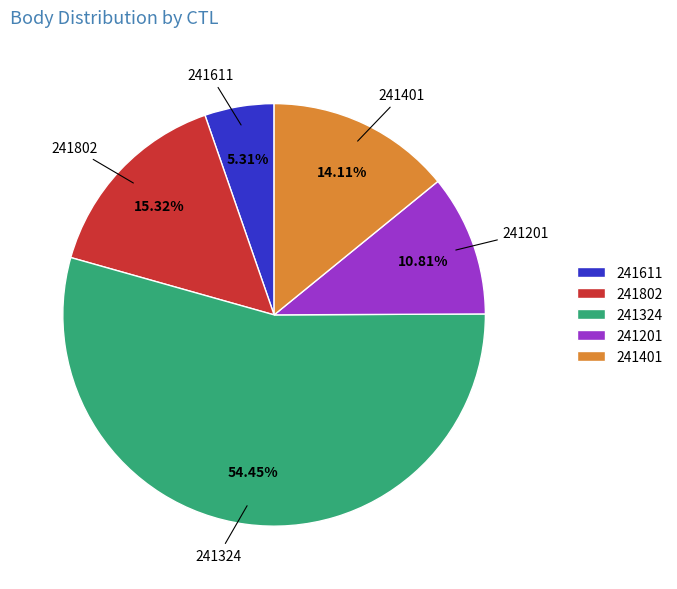

What is the total percentage of 241611 and 241802?

20.6%